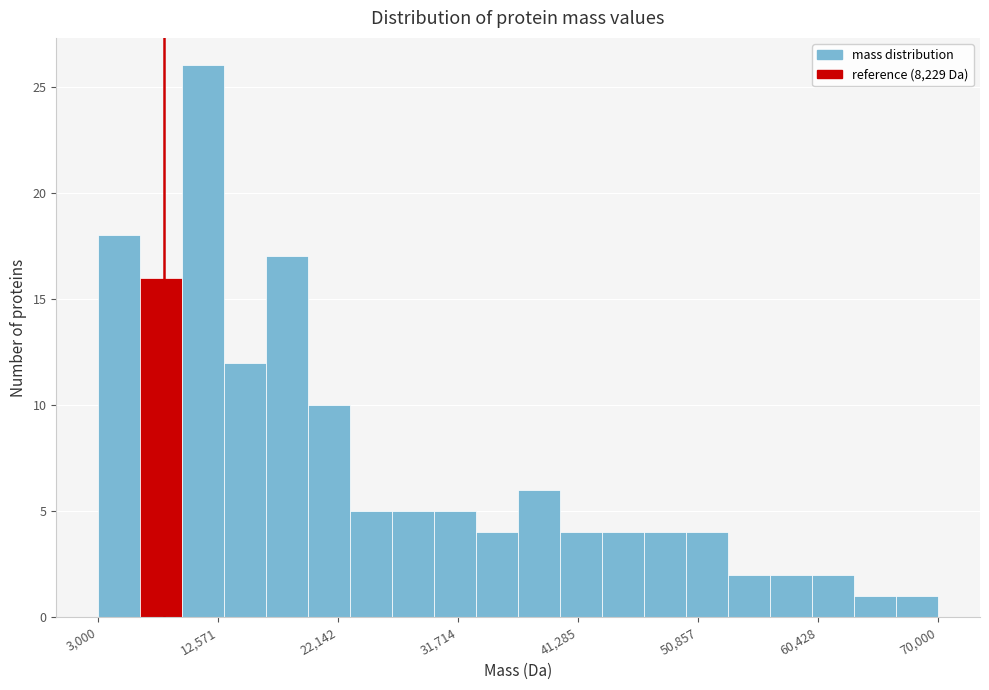

Around what value on the x-axis is the tallest bar? Give the approximate position of its centre, as read against the axis.

11000